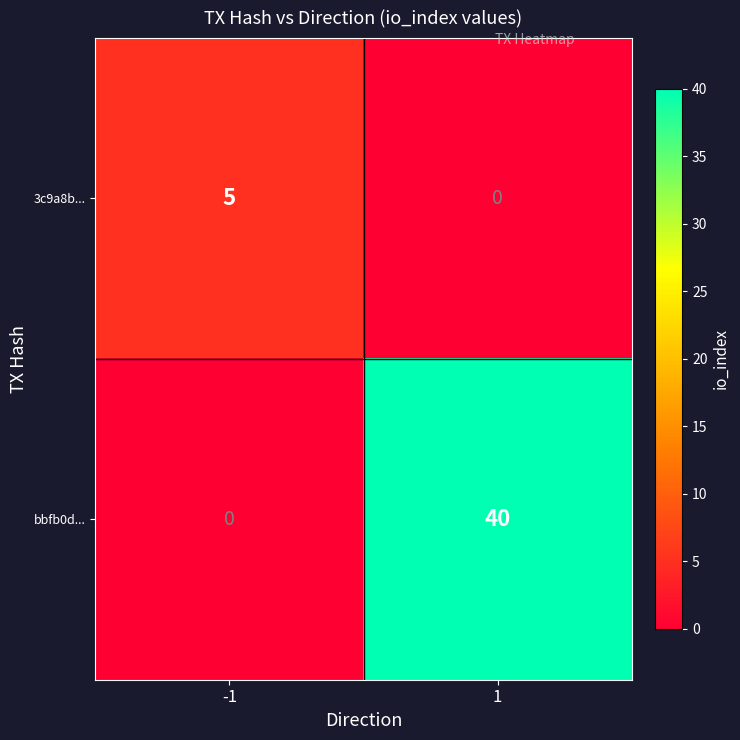

Is the value of bbfb0d... at 1 greater than the value of 3c9a8b... at 1?

Yes